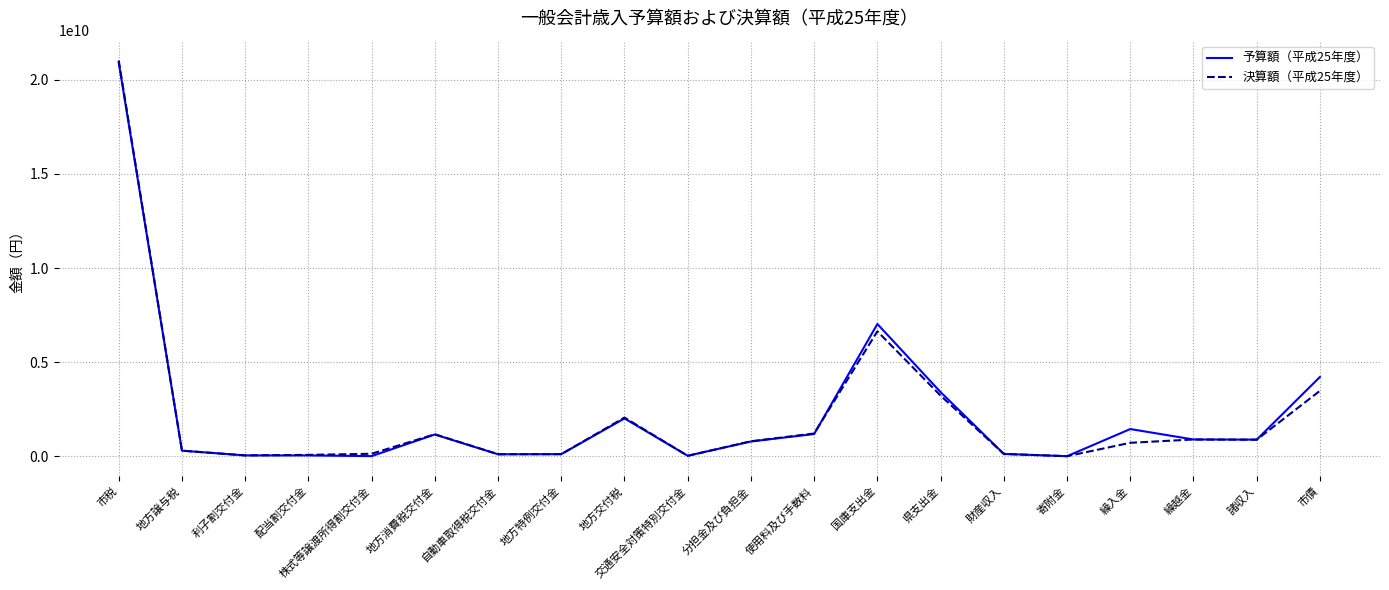

What value does the 決算額（平成25年度） series have at 地方譲与税?

297028003